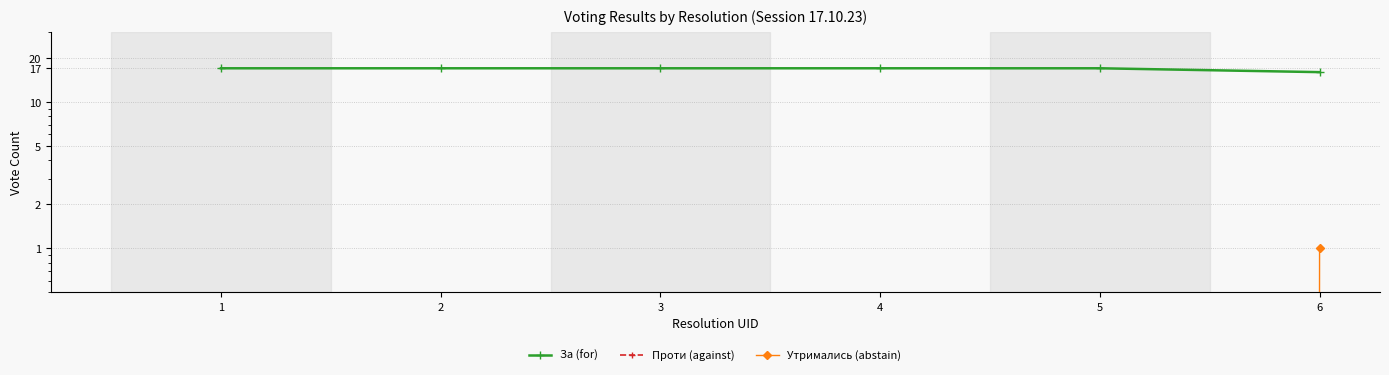

Does the chart have visible grid lines?

Yes